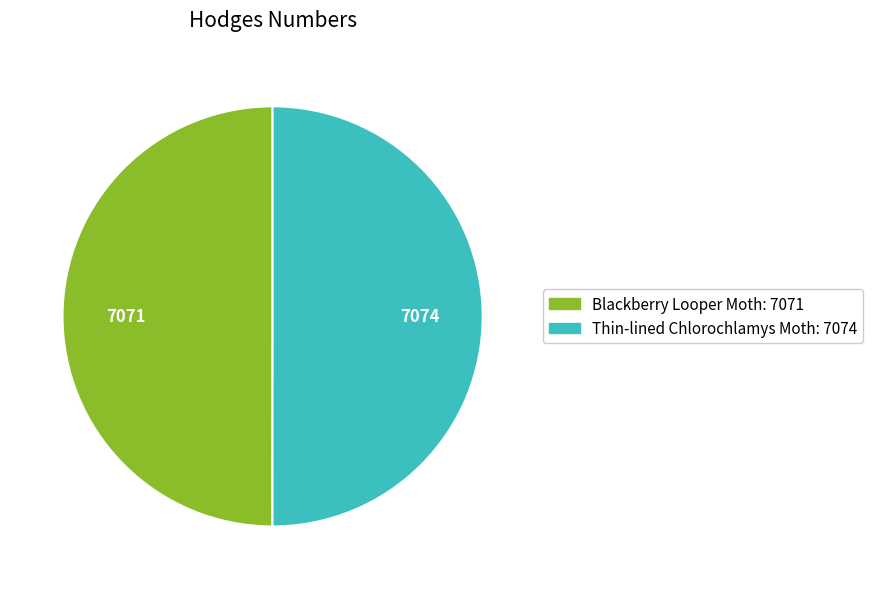

Approximately how many times larger is the value at Thin-lined Chlorochlamys Moth compared to Blackberry Looper Moth?

1.0